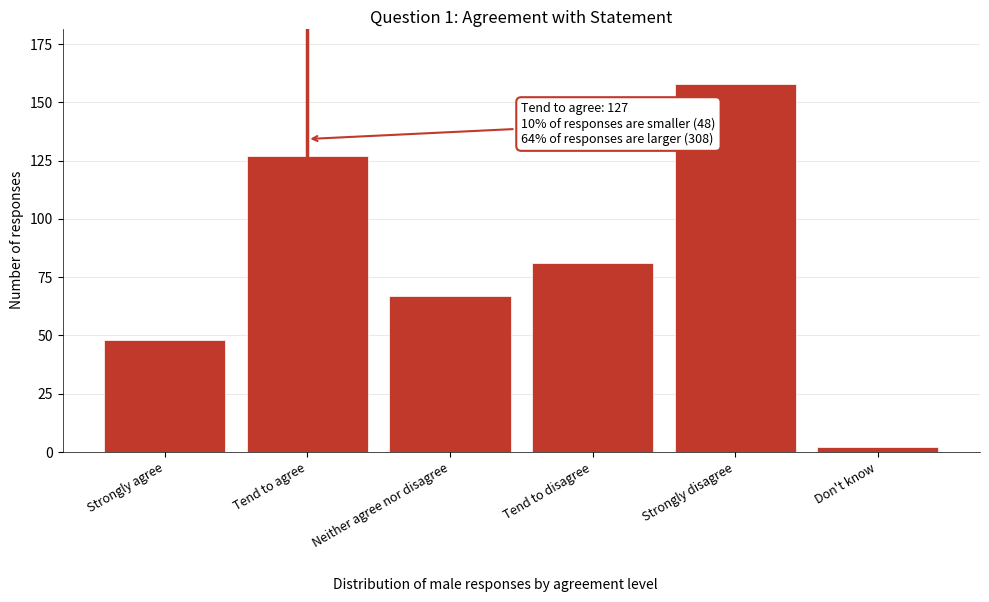

Reading right to left, what are all the values shown in this chart?

2	158	81	67	127	48